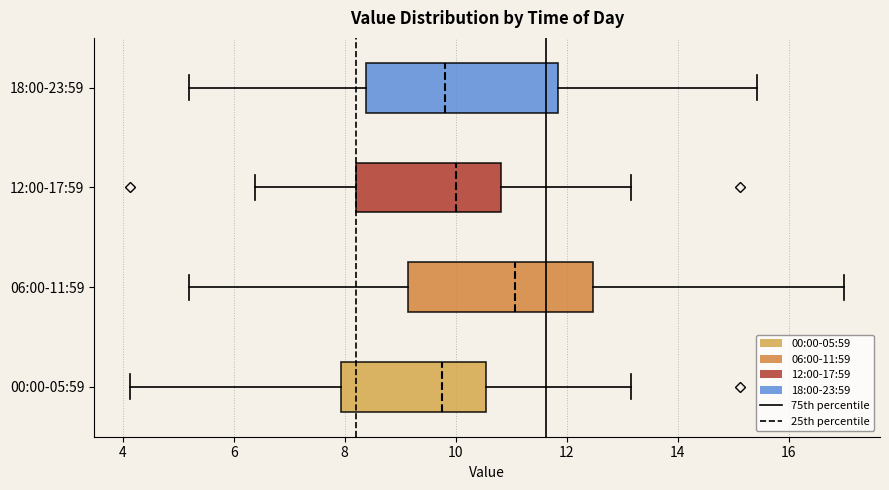

Reading bottom to top, read every box against the x-axis: the position of its median line, the range the box covers, and the ends of its whiskers. The values are not printed on the chart, so give them approximately, as read against the axis.

00:00-05:59: median 9.8, box 8.0 to 10.6, whiskers 4.2 to 13.2
06:00-11:59: median 11.0, box 9.2 to 12.4, whiskers 5.2 to 17.0
12:00-17:59: median 10.0, box 8.2 to 10.8, whiskers 6.4 to 13.2
18:00-23:59: median 9.8, box 8.4 to 11.8, whiskers 5.2 to 15.4